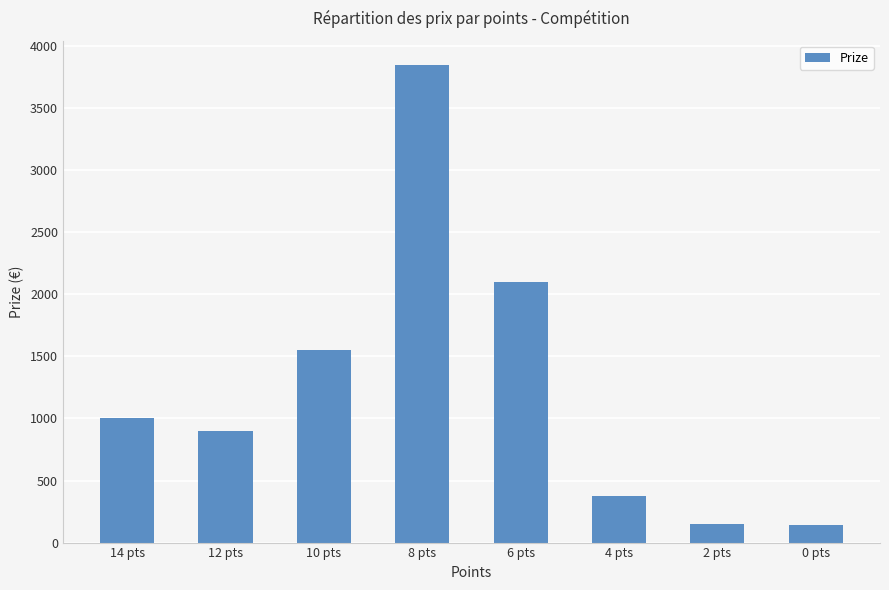

What is the average value?

1258